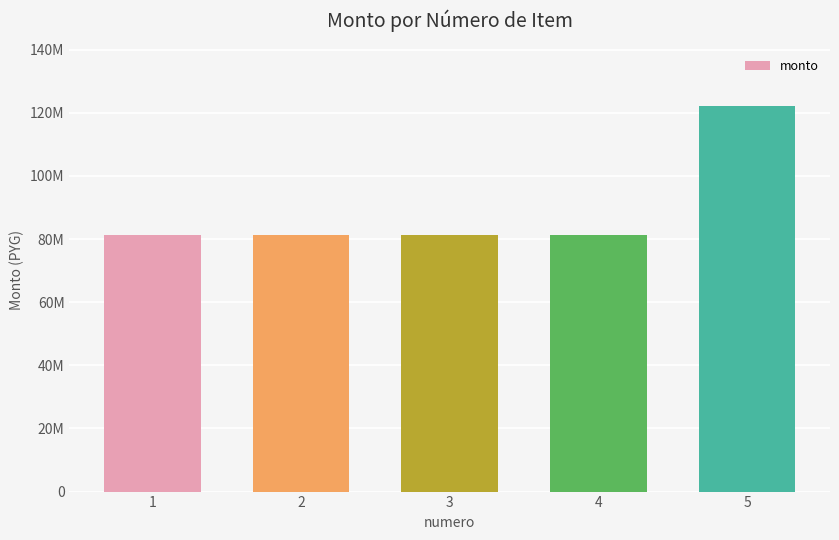

Are the bars horizontal?

No